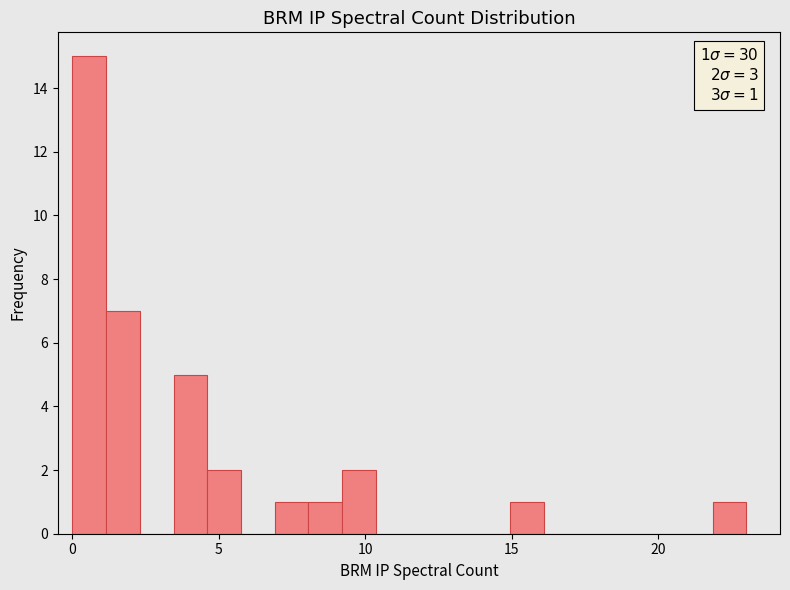

Read against the x-axis, roughly where is the centre of the tallest bar?

0.5